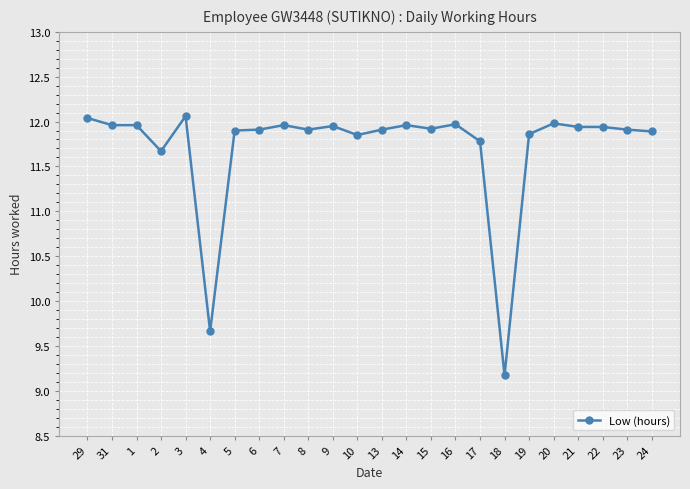

Which category has the lowest value across all series?

18